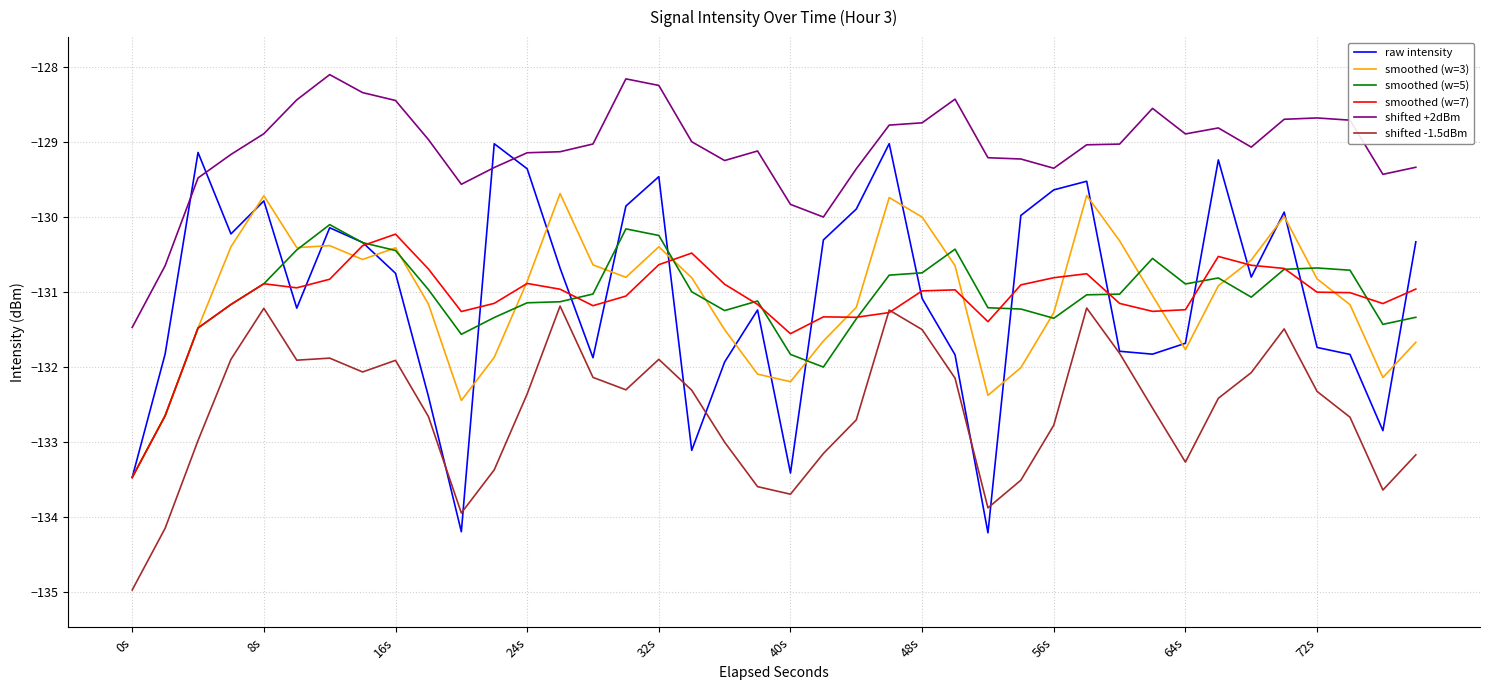

True or false: shifted +2dBm and smoothed (w=3) intersect in this chart.

False